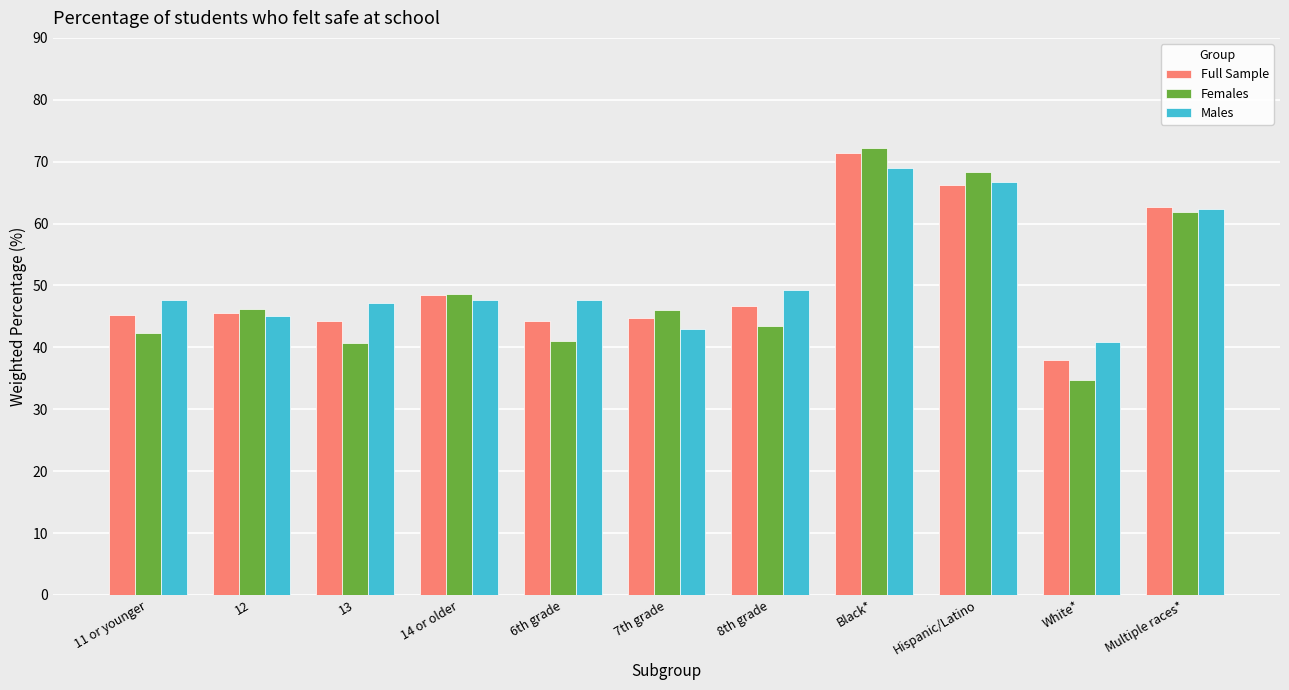

Which series has the widest spread of values?

Females